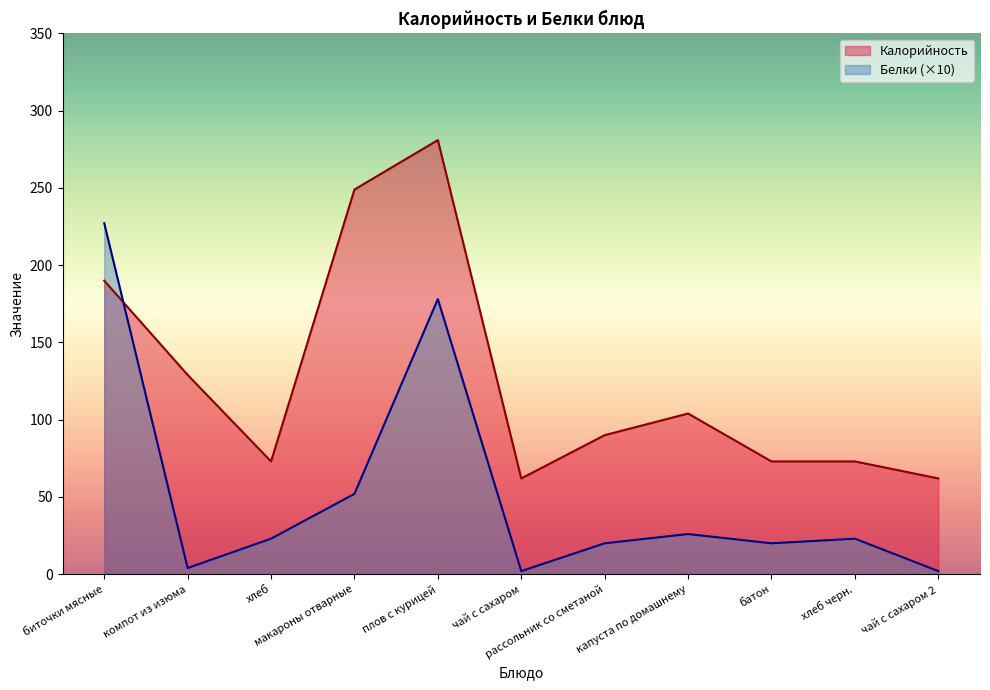

Between капуста по домашнему and плов с курицей, which is larger?

плов с курицей